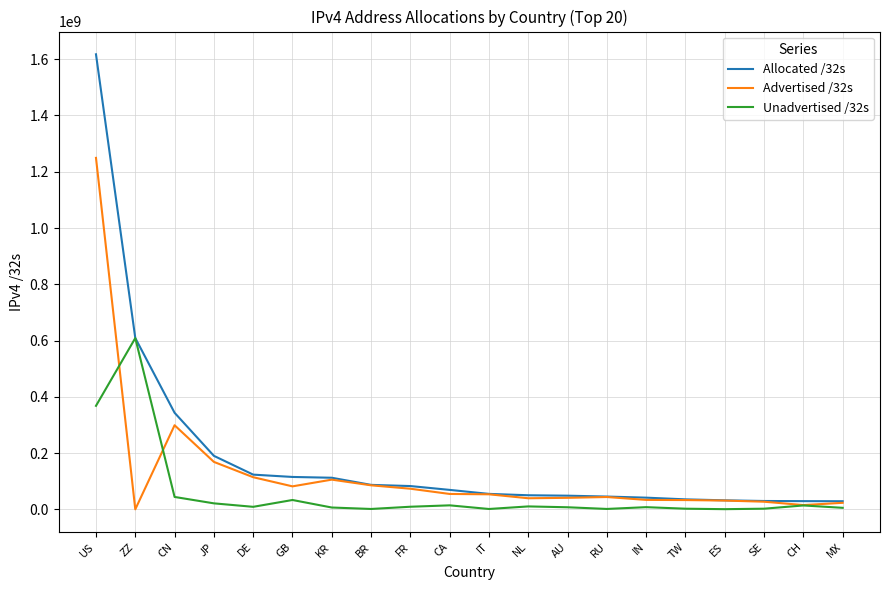

What is the minimum value for Allocated /32s?

29038080